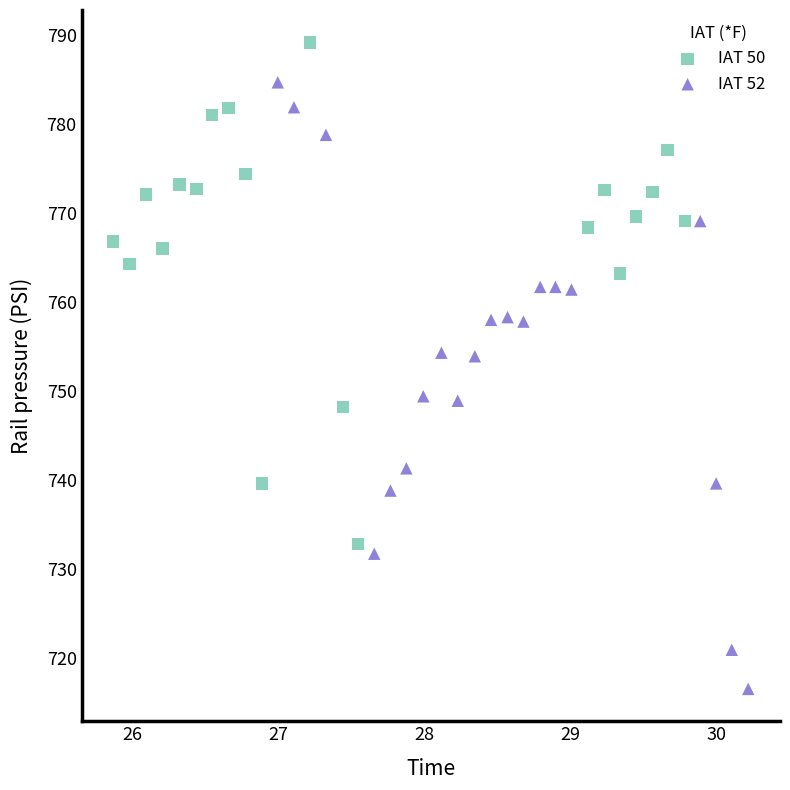

What are all the series names shown in the legend?

IAT 50, IAT 52